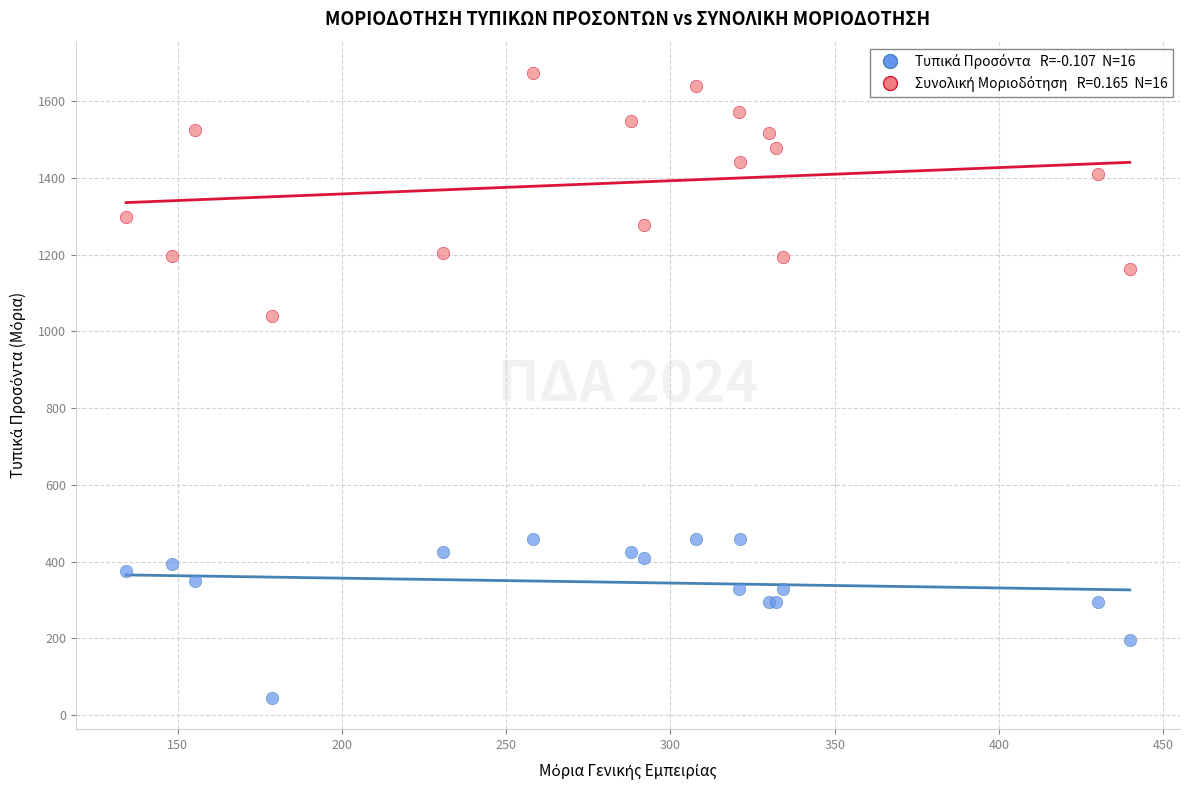

Across all series, what Y value is closest to 859?

1038.9